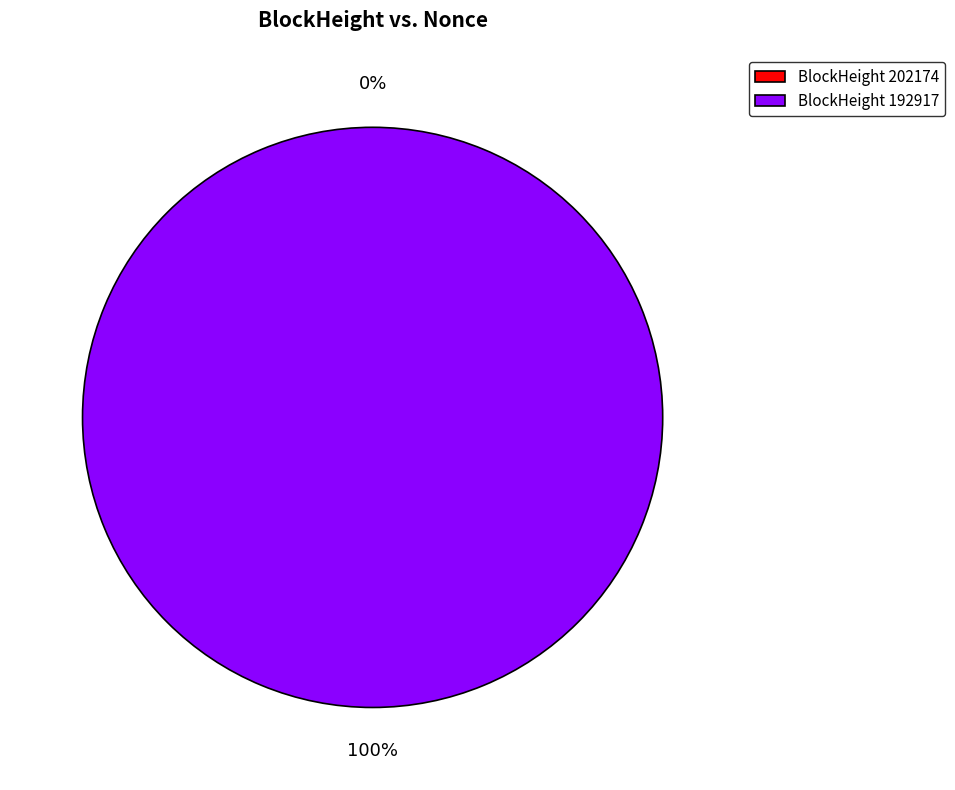

True or false: 202174 accounts for 1% of the total.

False